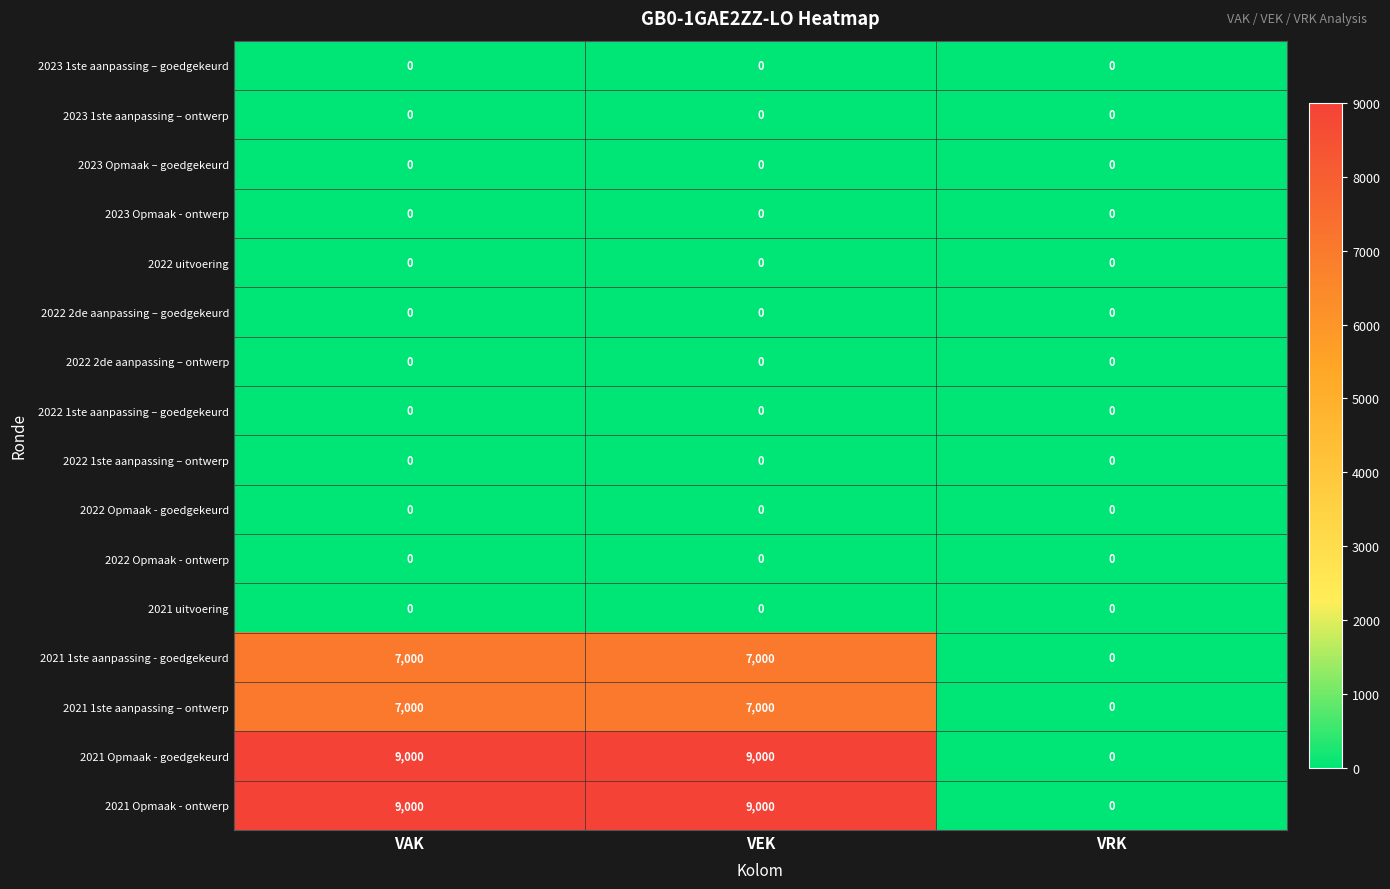

True or false: 2021 1ste aanpassing - goedgekeurd has a value of 4746 at VEK.

False